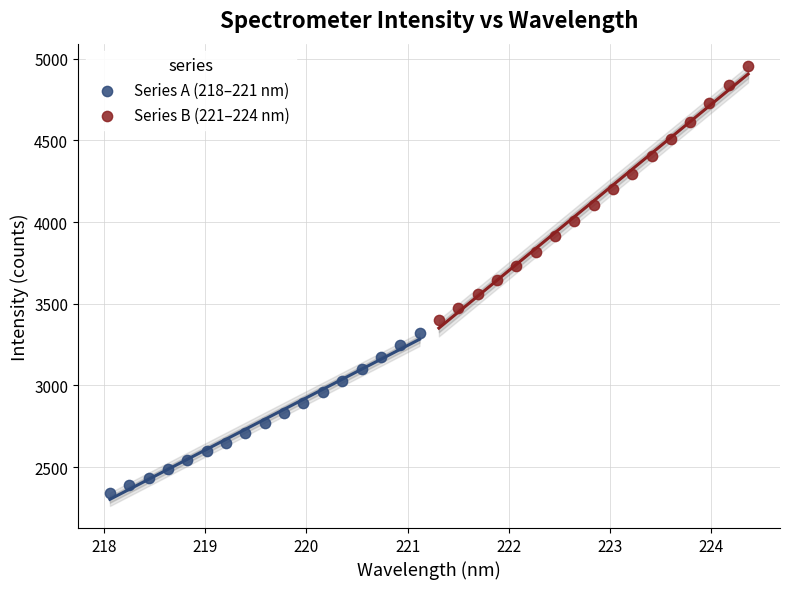

Which series contains the highest Y value?

Series B (221–224 nm)